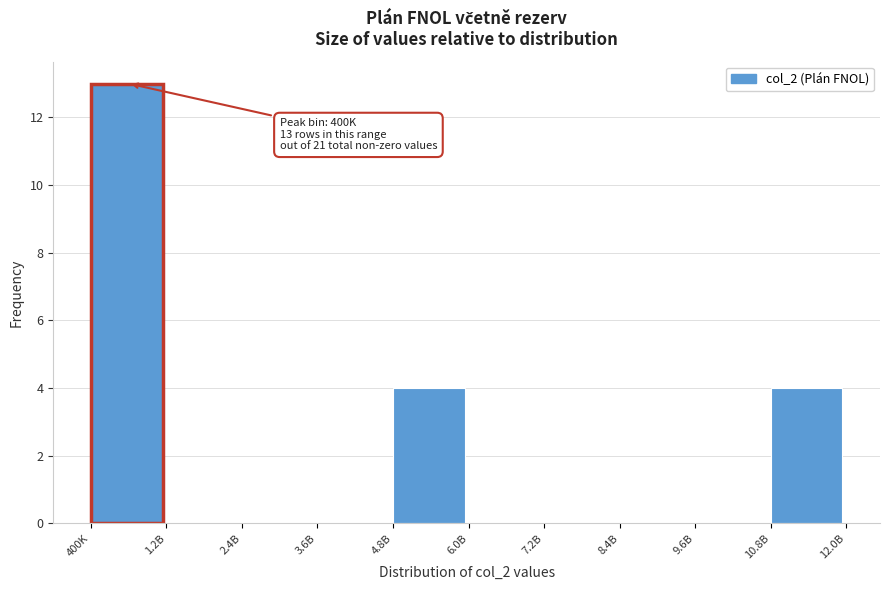

Reading right to left, extract all data points from this chart.

10.8B=4	9.6B=0	8.4B=0	7.2B=0	6.0B=0	4.8B=4	3.6B=0	2.4B=0	1.2B=0	400K=13